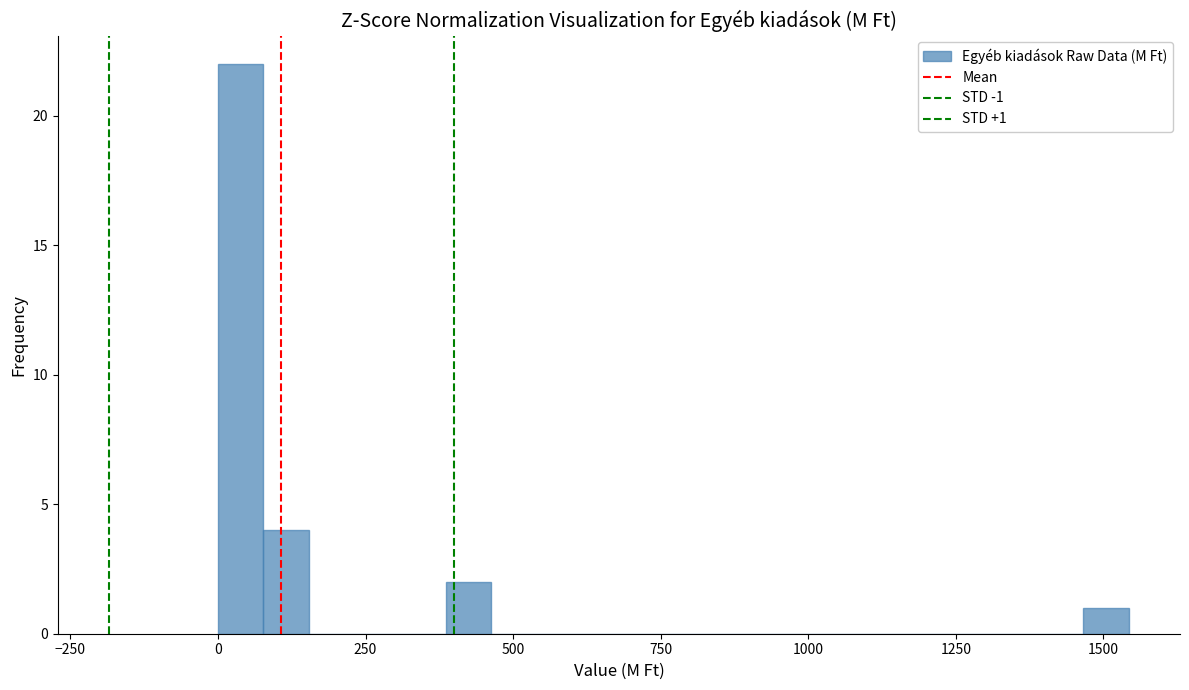

Read against the x-axis, roughly where is the centre of the tallest bar?

50